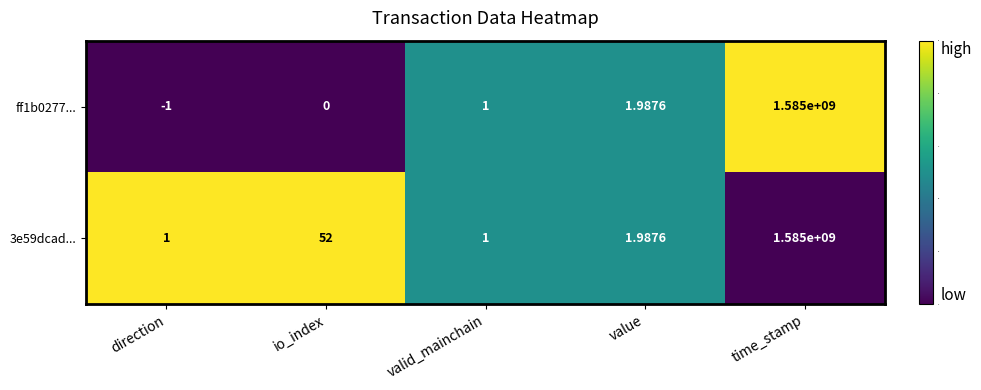

Between direction and io_index, which series saw the biggest shift?

3e59dcad...